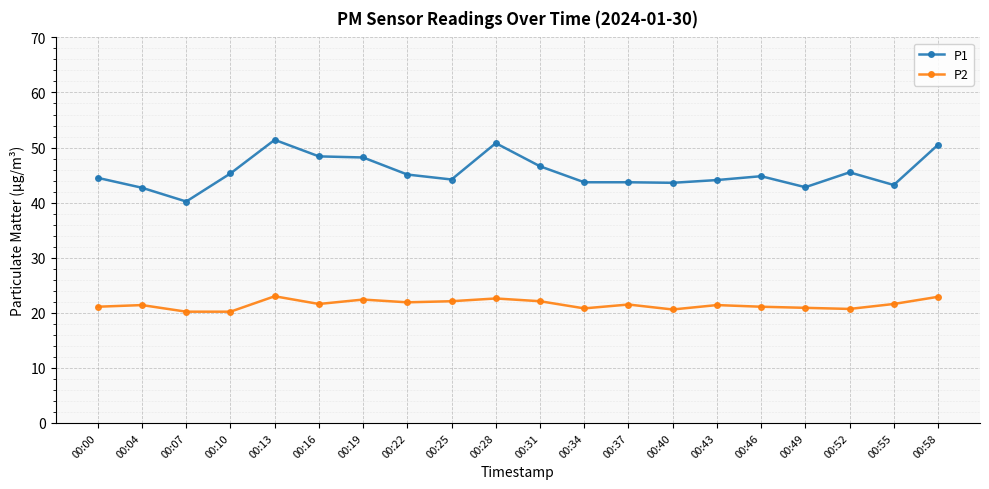

Which series has the largest range (max minus min)?

P1